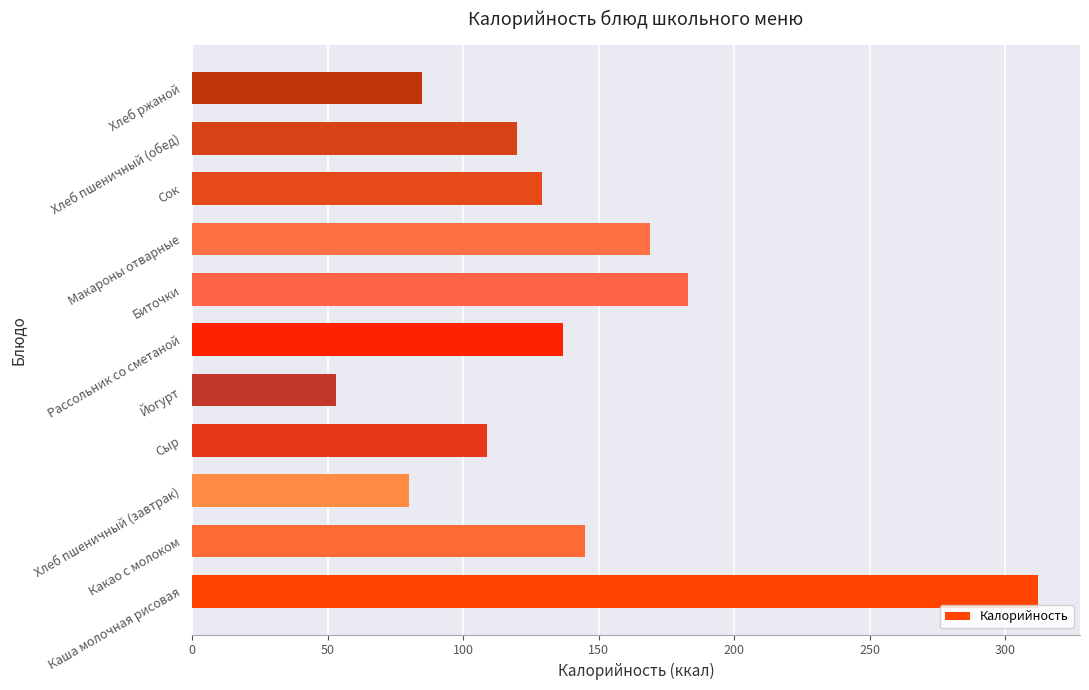

Are the bars horizontal?

Yes